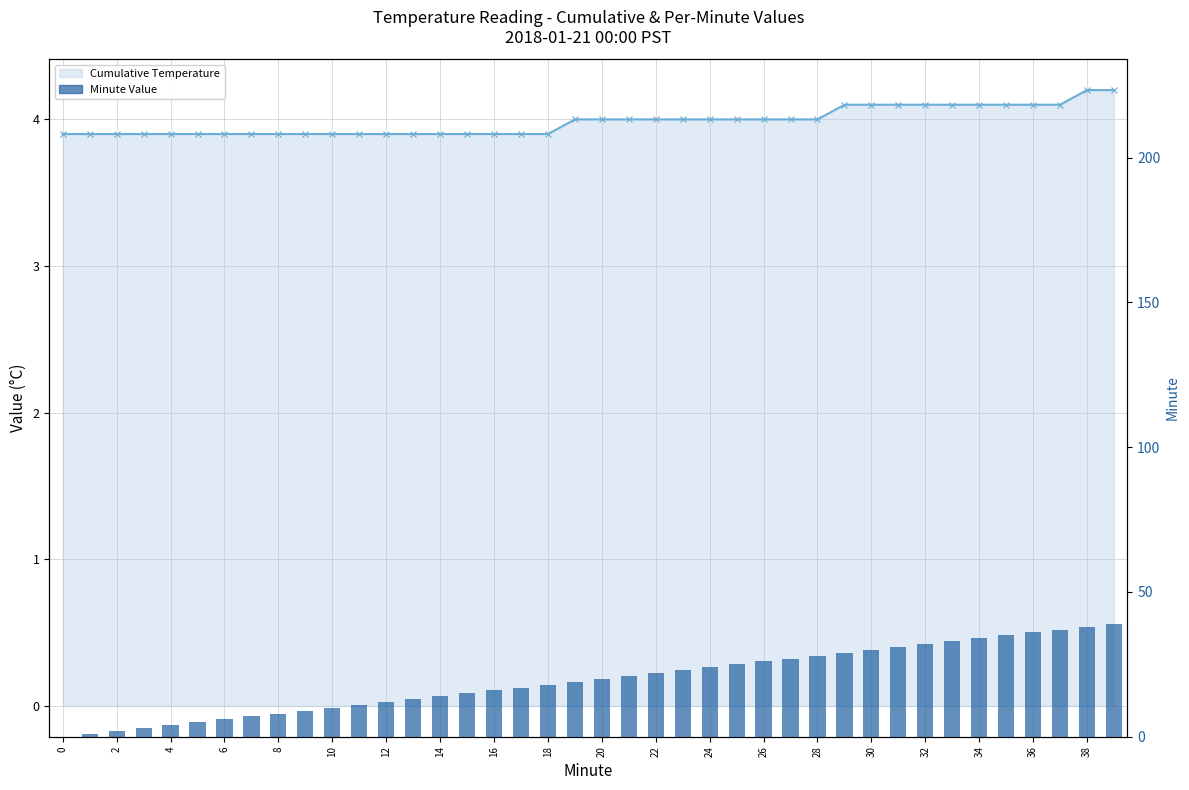

Which series has the largest range (max minus min)?

Minute Value